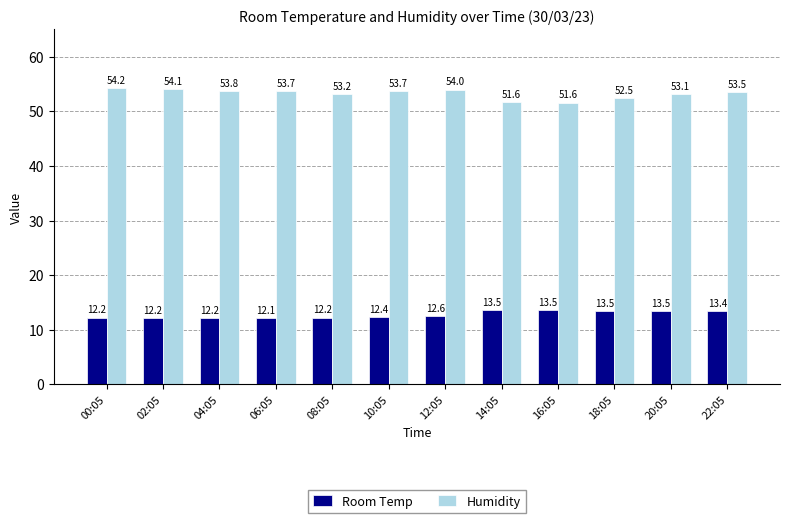

Is the value of Room Temp at 14:05 greater than the value of Humidity at 22:05?

No